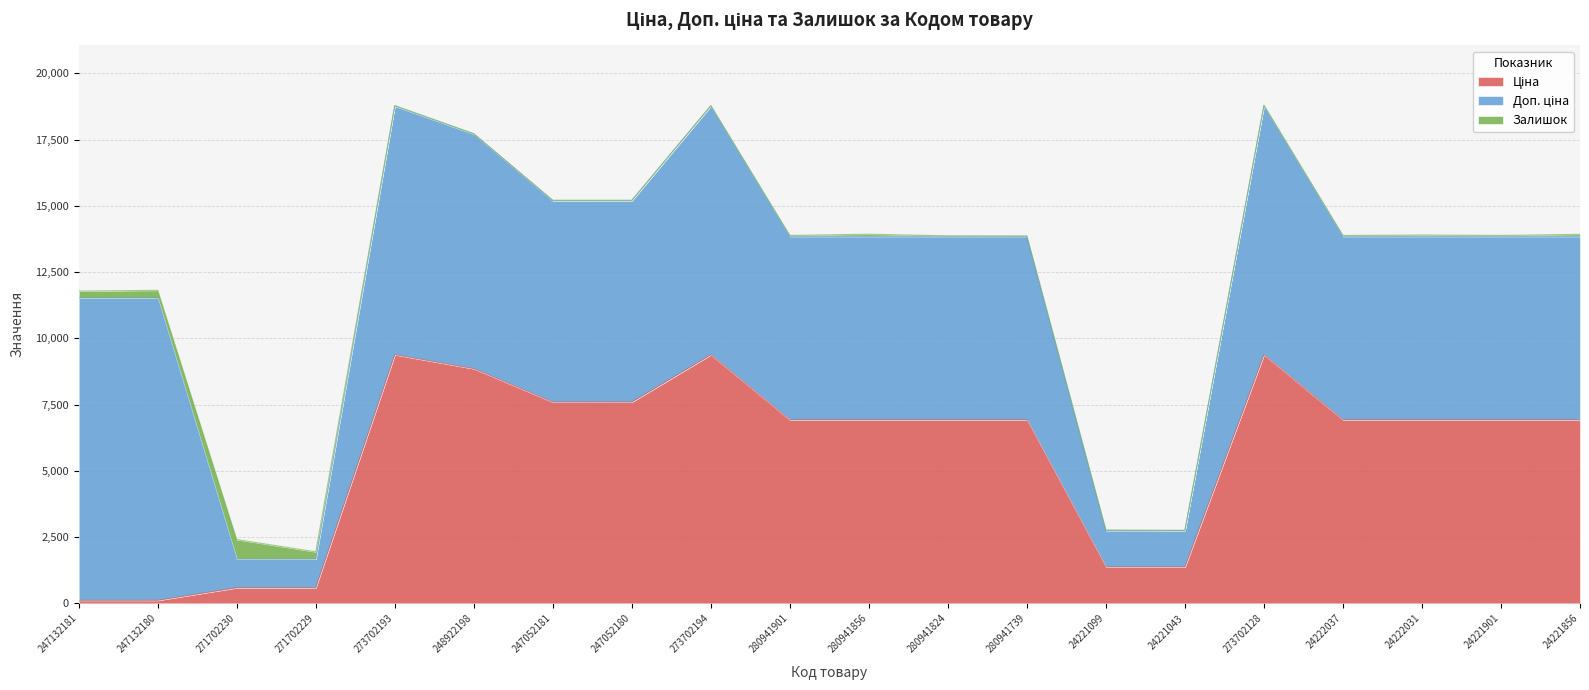

Between 273702193 and 24221901, which is larger?

273702193